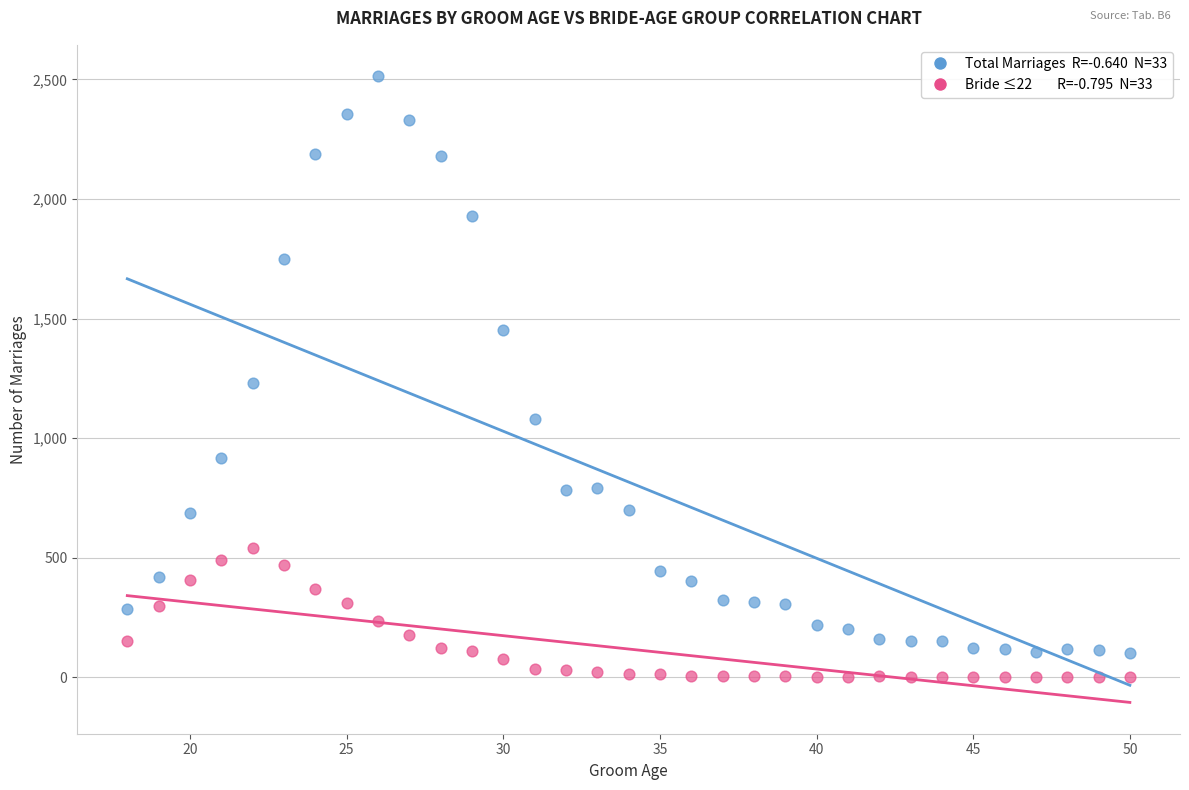

Across all data points, what is the range of X values (max minus min)?

32